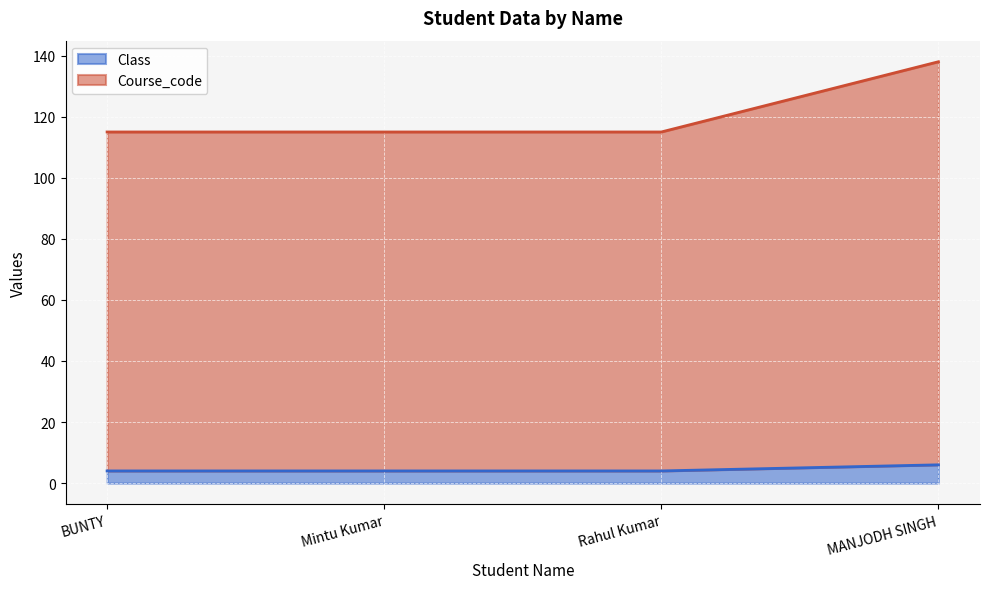

Reading left to right, list all the values displayed in this chart.

Class: BUNTY=4	Mintu Kumar=4	Rahul Kumar=4	MANJODH SINGH=6
Course_code: BUNTY=115	Mintu Kumar=115	Rahul Kumar=115	MANJODH SINGH=138